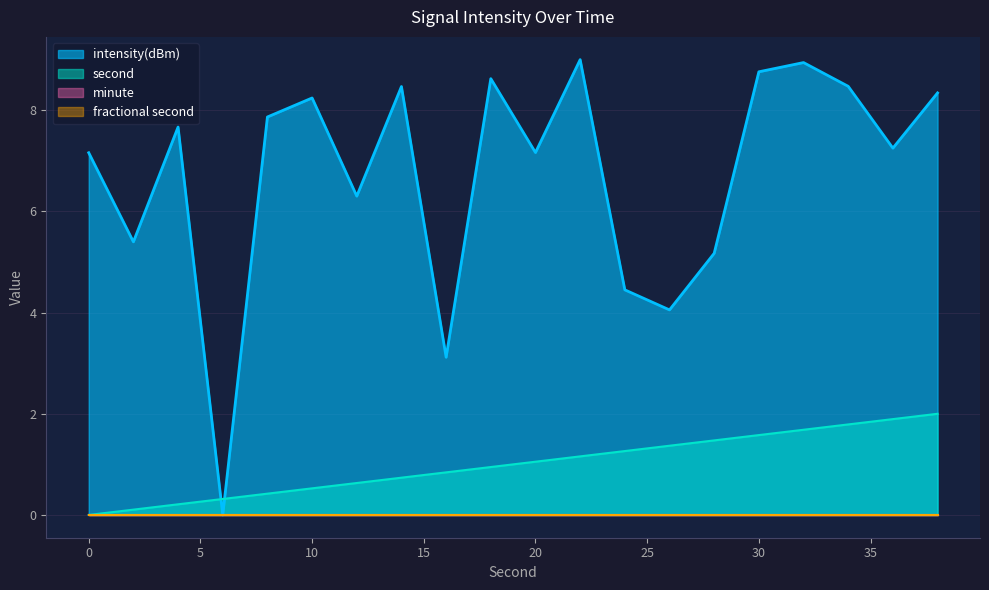

What is the value of the second point at the 9th from the left?

0.8